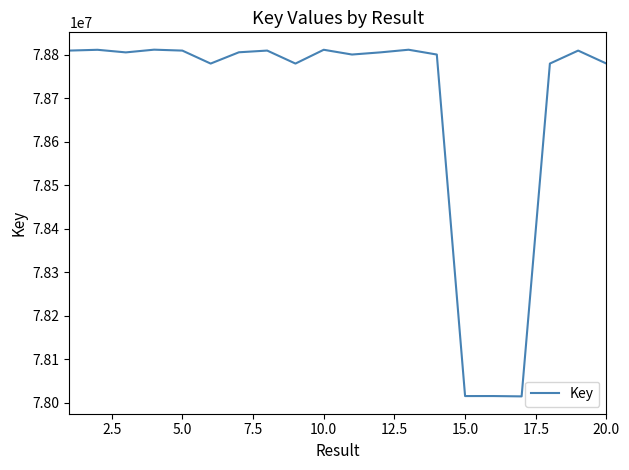

What is the smallest value displayed?

78014688